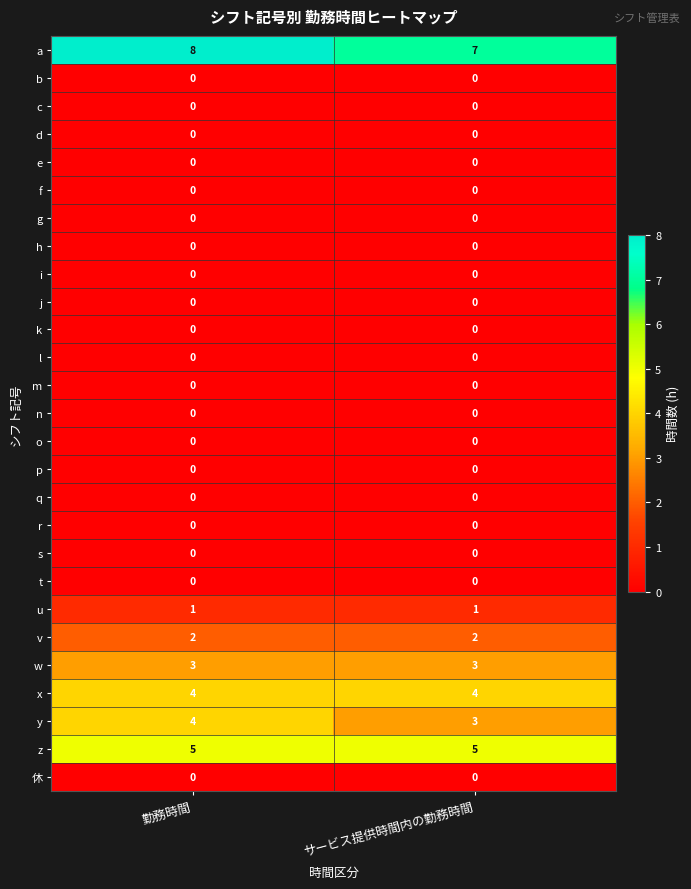

What is the spread (max minus min) of values at 勤務時間?

8